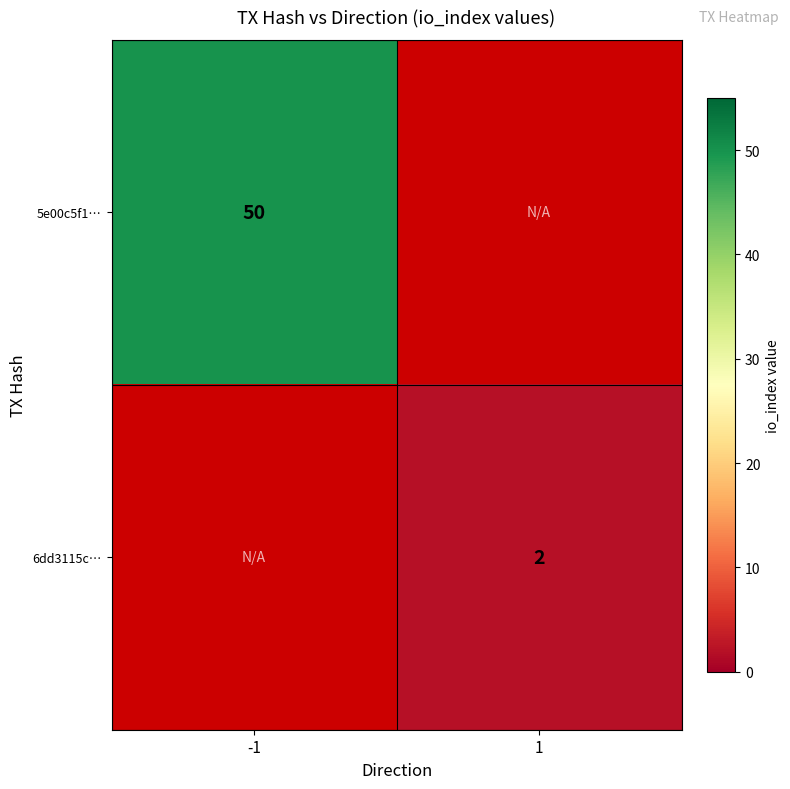

The 6dd3115c… series shows 2 at 1. True or false?

True